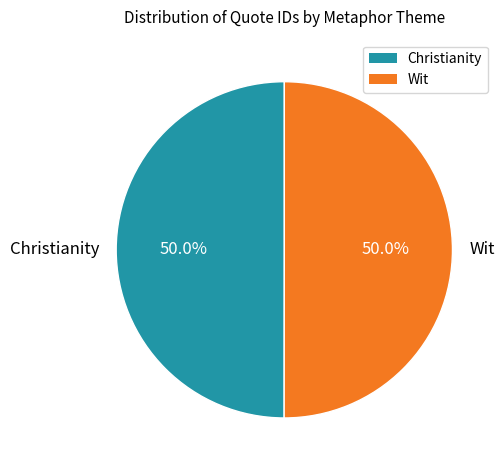

Combined, do Wit and Christianity account for over 50%?

Yes